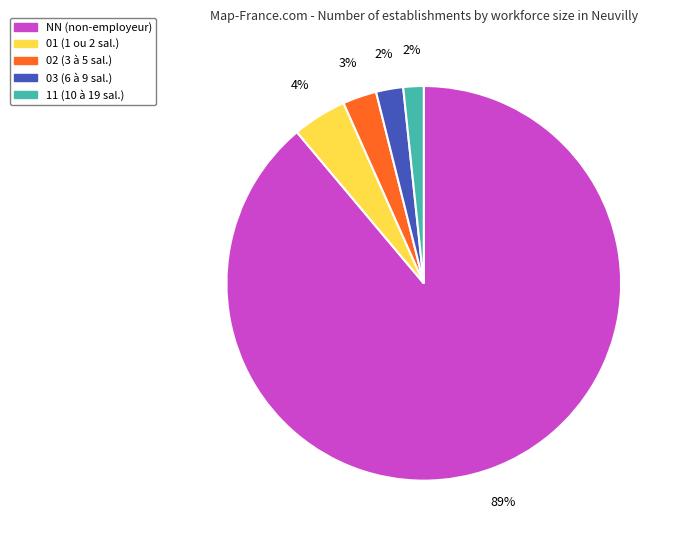

How many slices are in this pie chart?

5